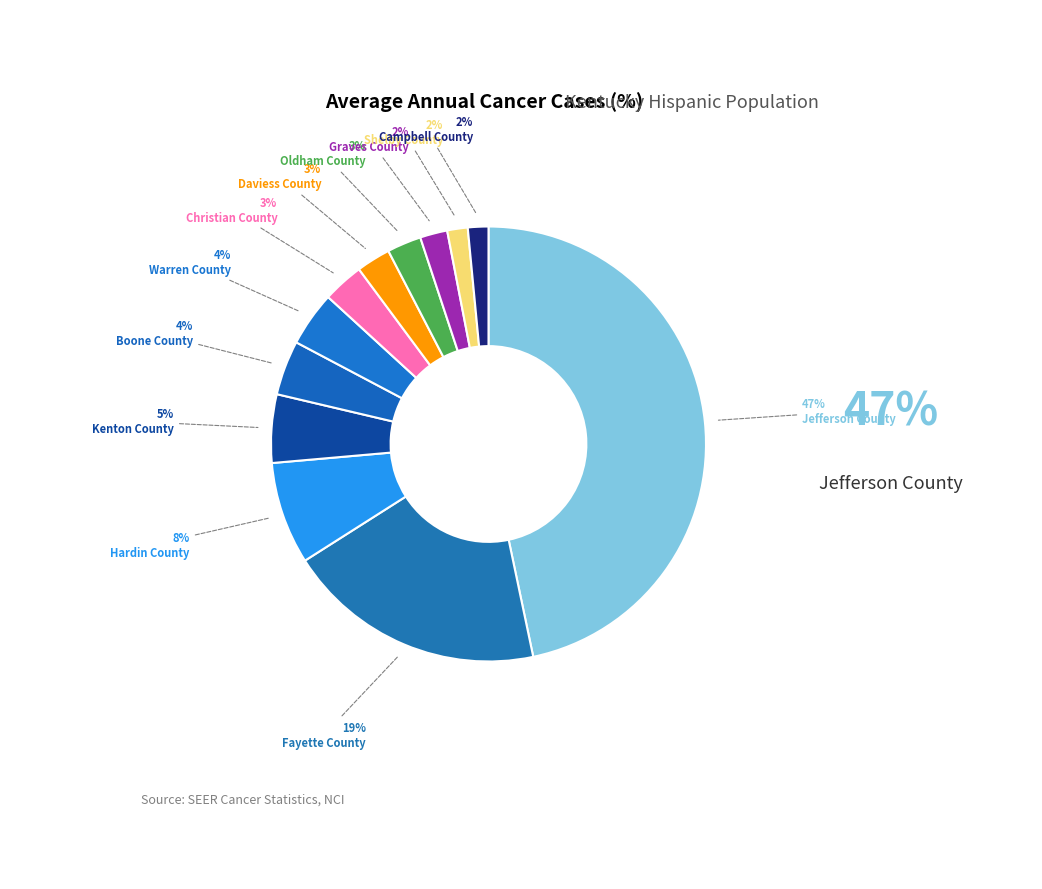

To the nearest percent, what is the difference between the largest and smallest slice percentages?

45%